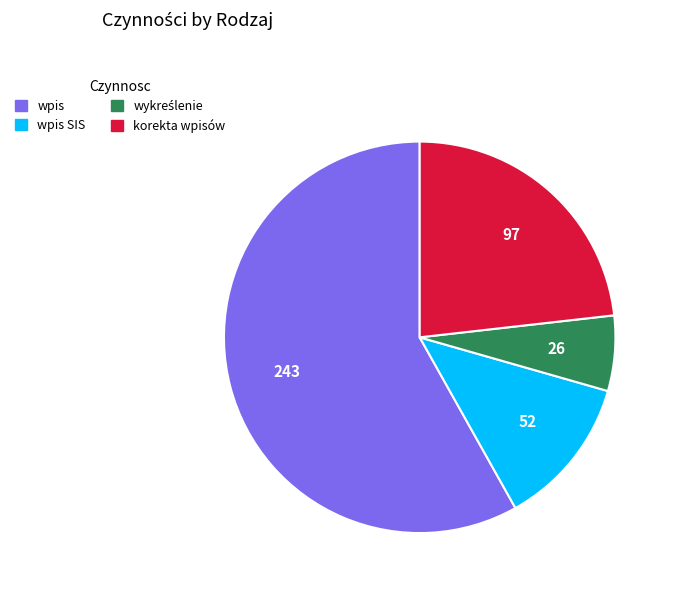

Is there a majority slice in this chart?

Yes